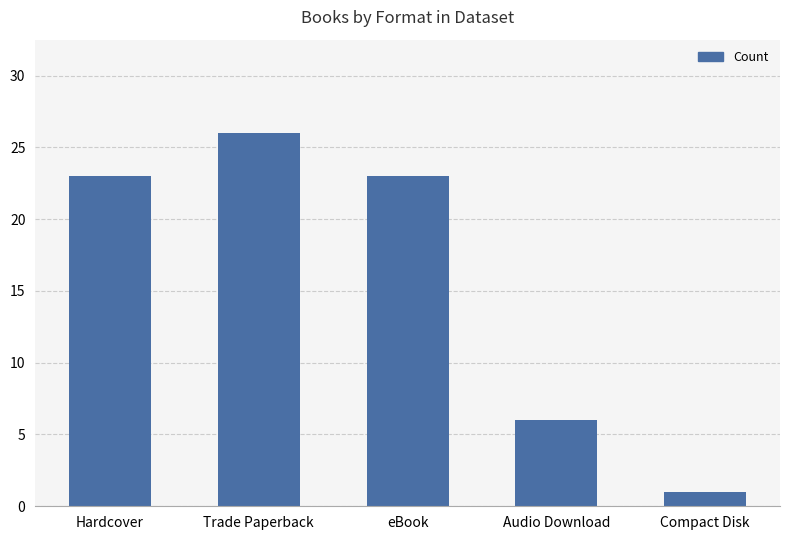

How many data points are less than 23?

2